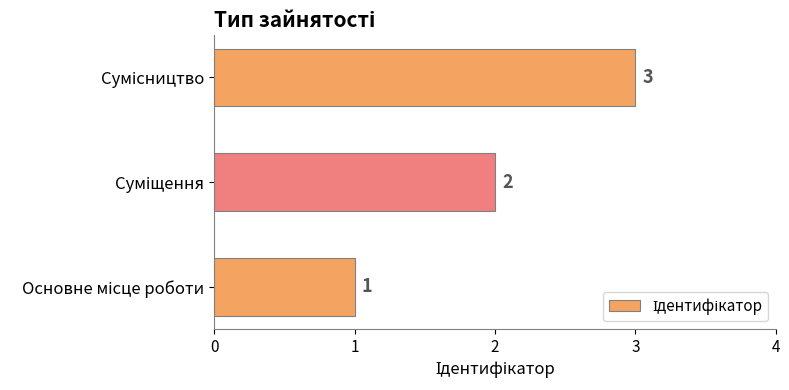

What is the greatest value displayed?

3